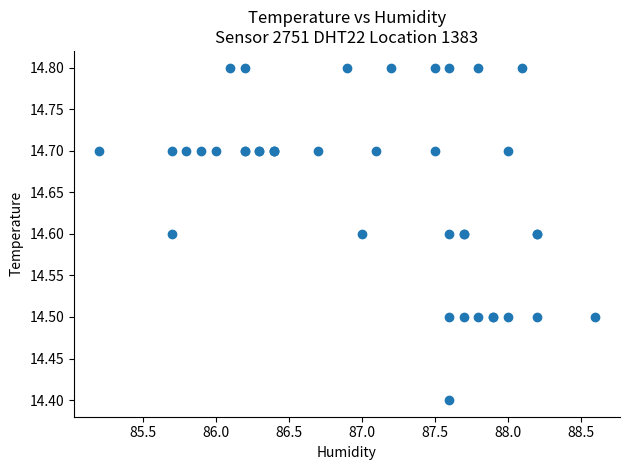

What Y value in the scatter plot is closest to 14?

14.4